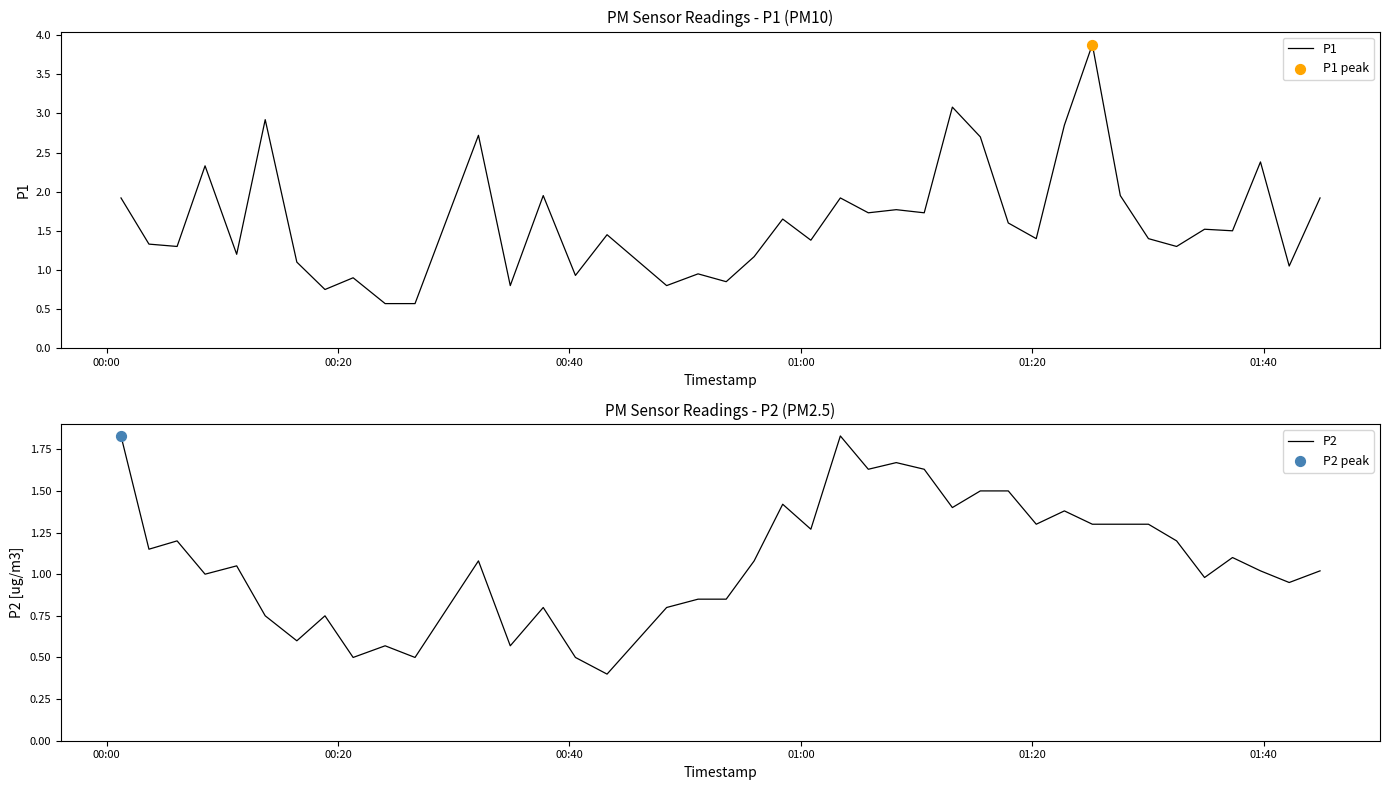

Which series has the largest total across all categories?

P1